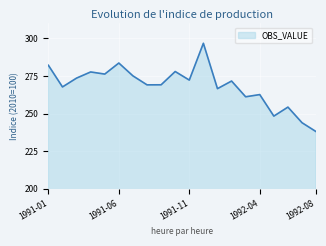

What is the sum of all values?

5367.8